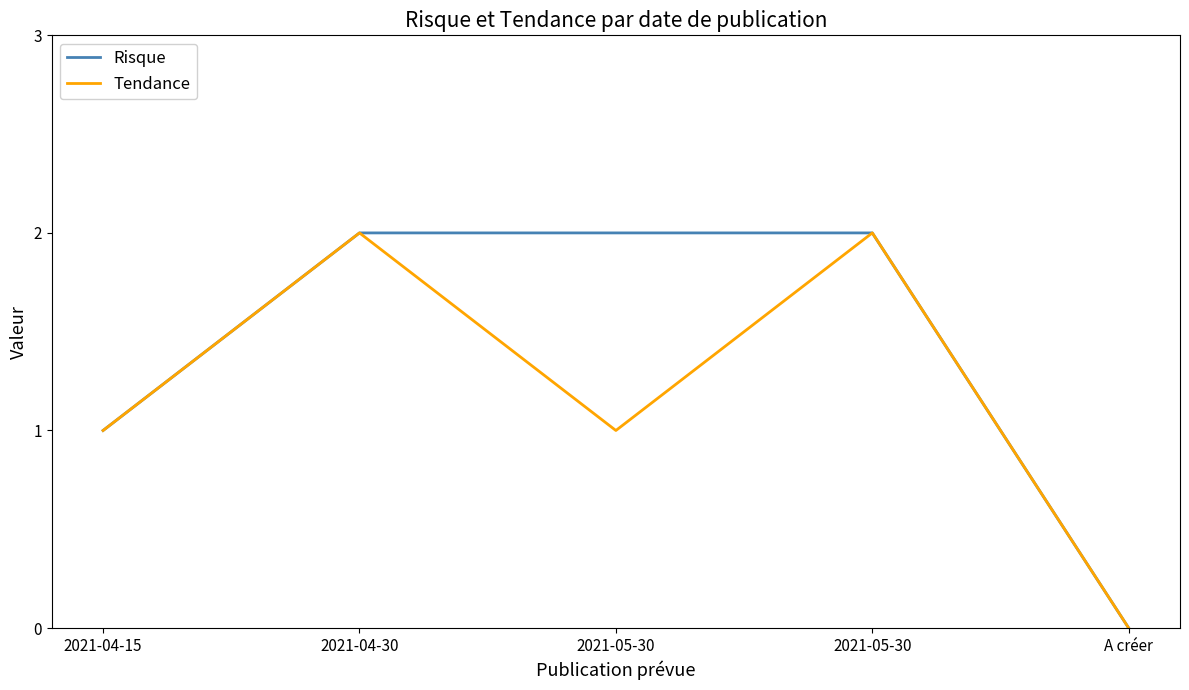

Is this an area chart (filled region under the line)?

No